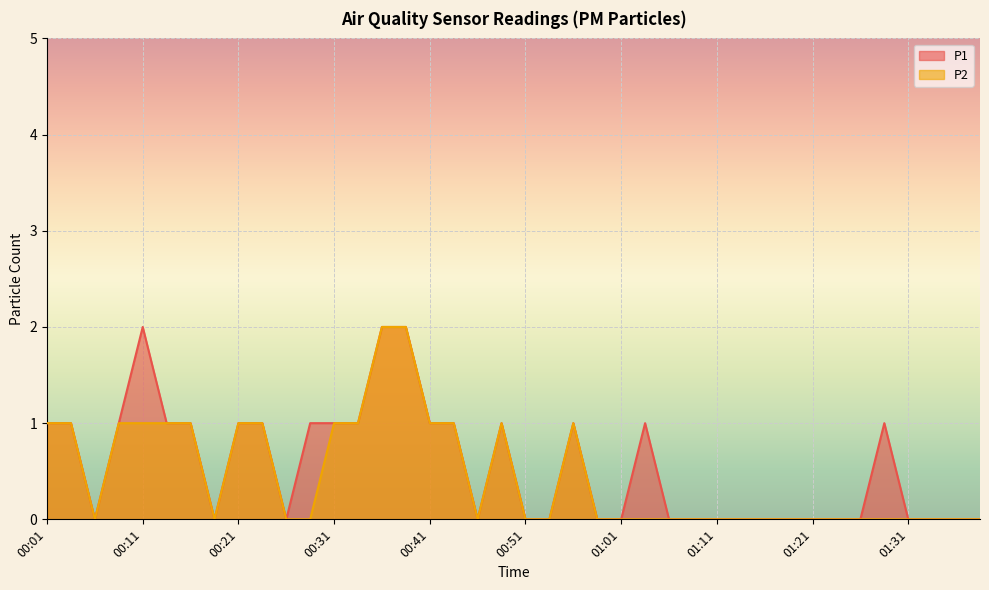

Where is P2 nearest to the value 1?

00:01